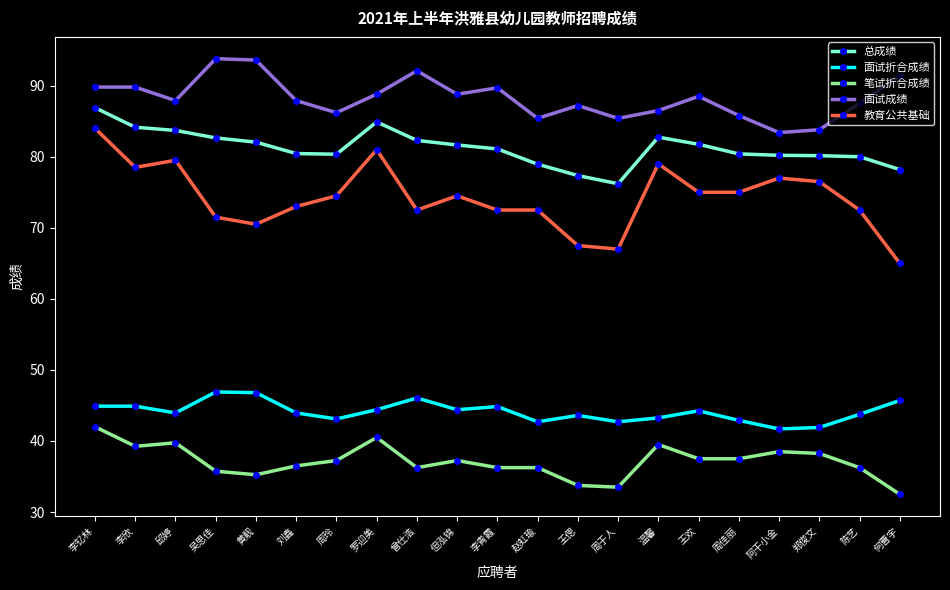

What is the lowest value of the 面试折合成绩 series?

41.7